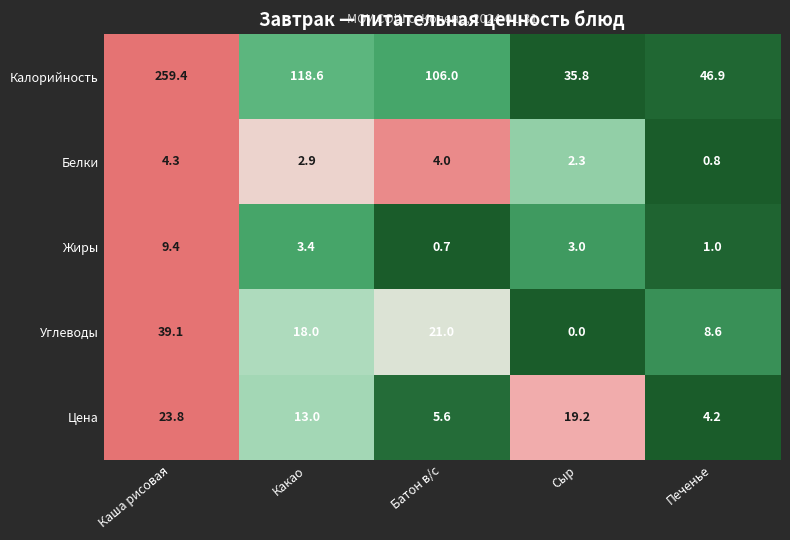

Which series changed the most between Каша рисовая and Батон в/с?

Калорийность